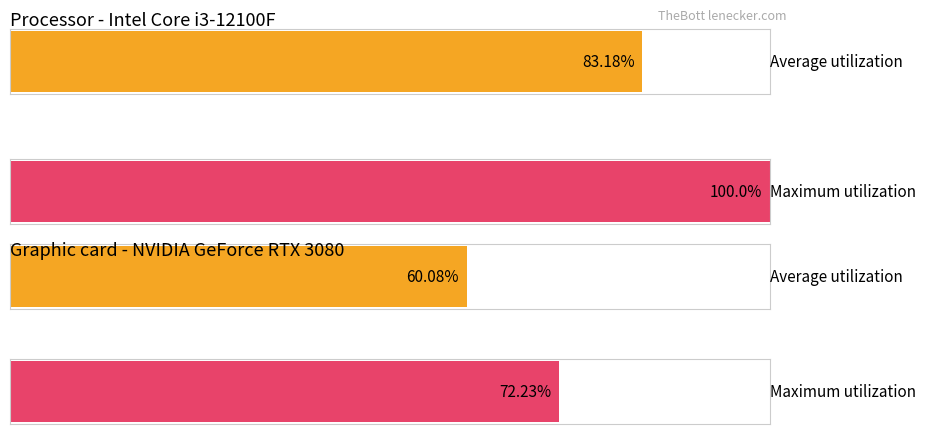

Is it true that the value at 1 is 144.7?

False